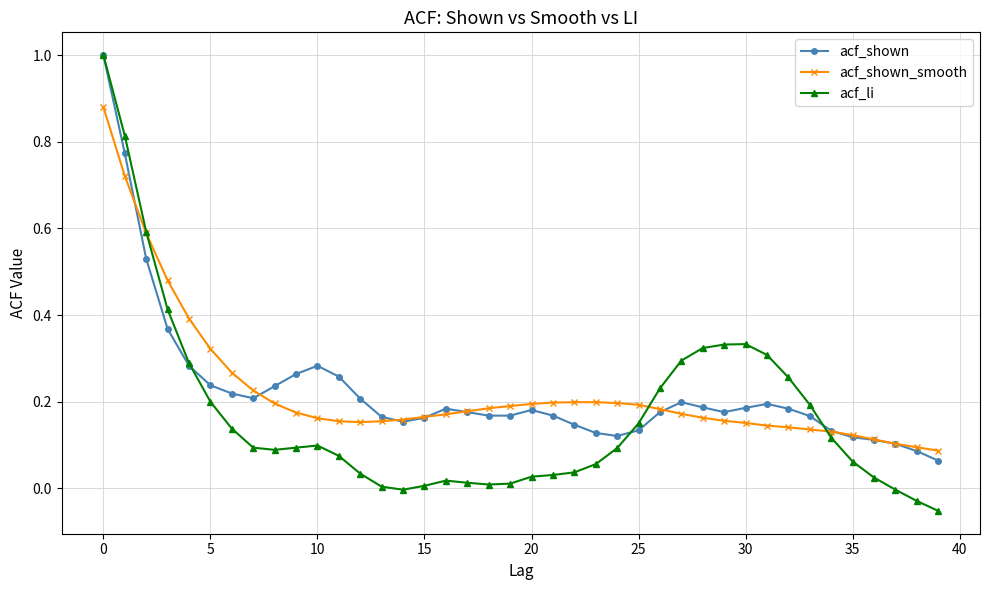

True or false: acf_li has more than 1 points higher than both neighbors.

True